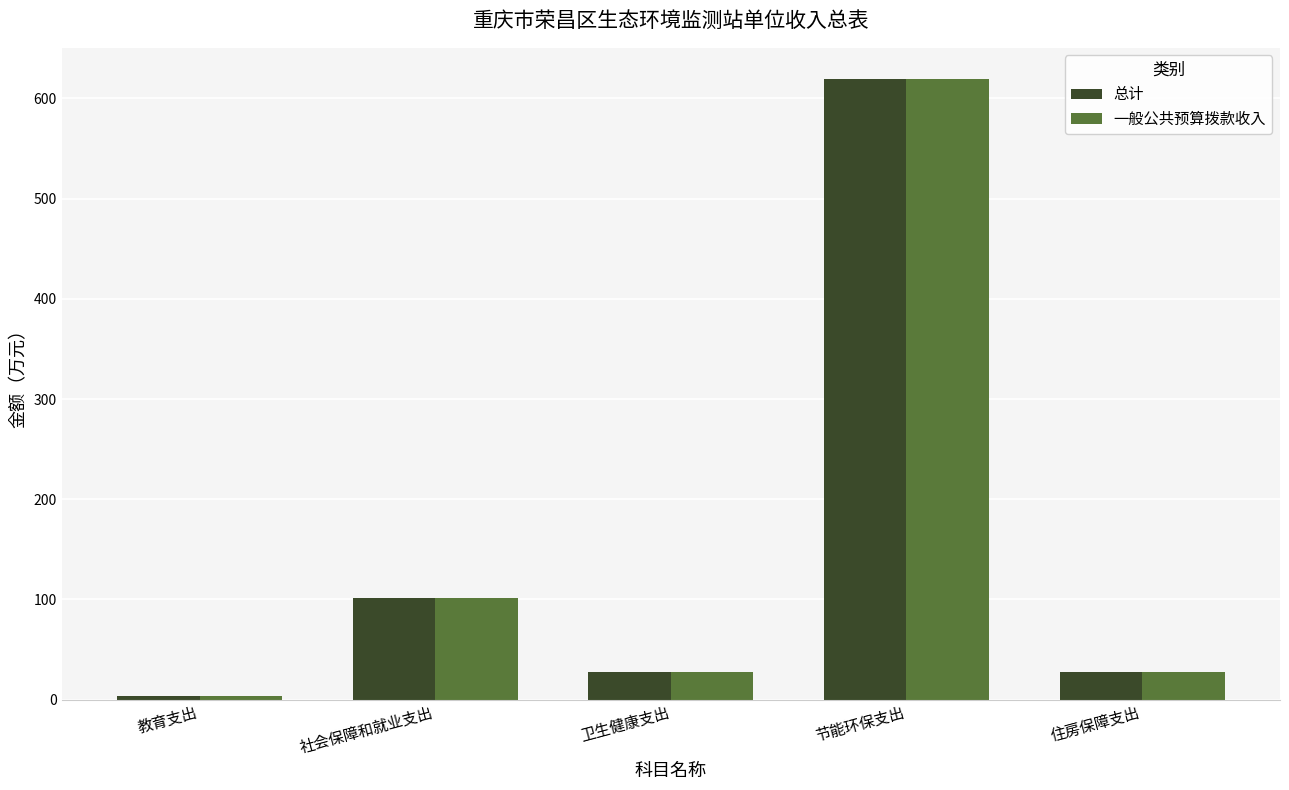

At which label is 一般公共预算拨款收入 closest to 311?

社会保障和就业支出